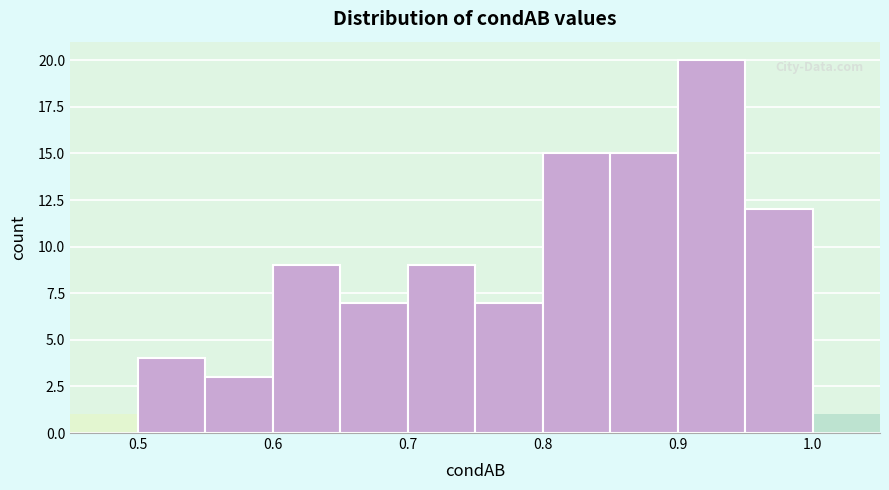

Over which range of the x-axis is the bar tallest?

0.90 to 0.95